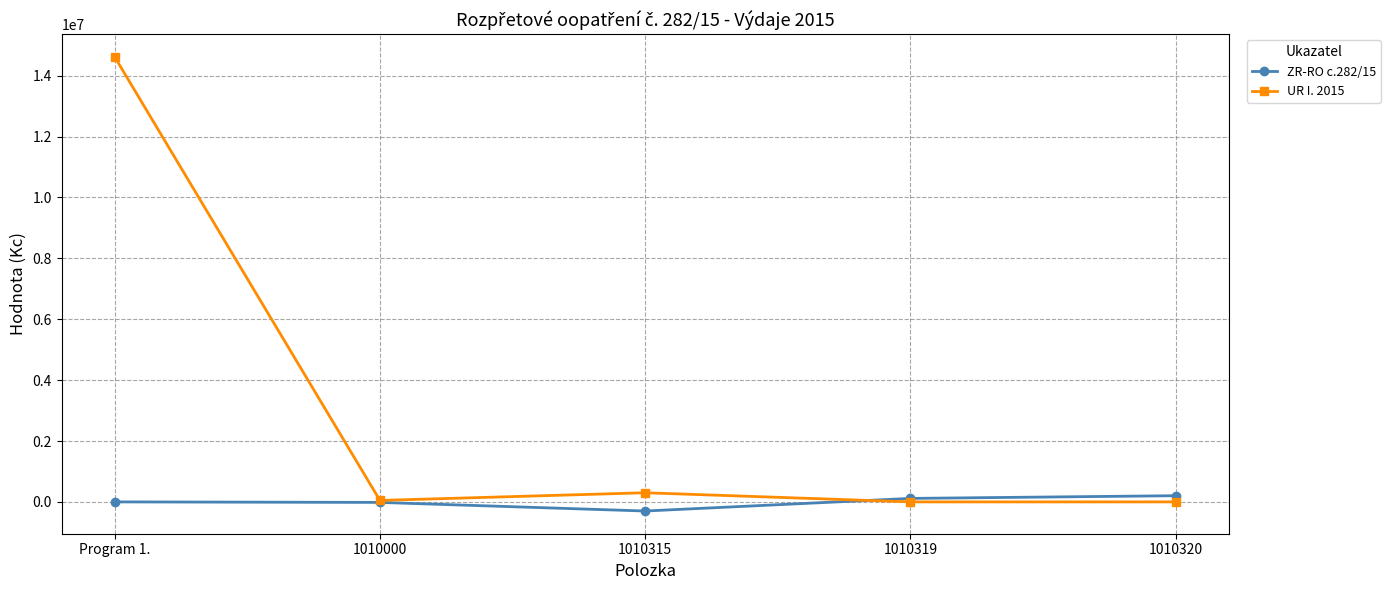

What is the difference between the highest and lowest values at 1010315?

600000.0